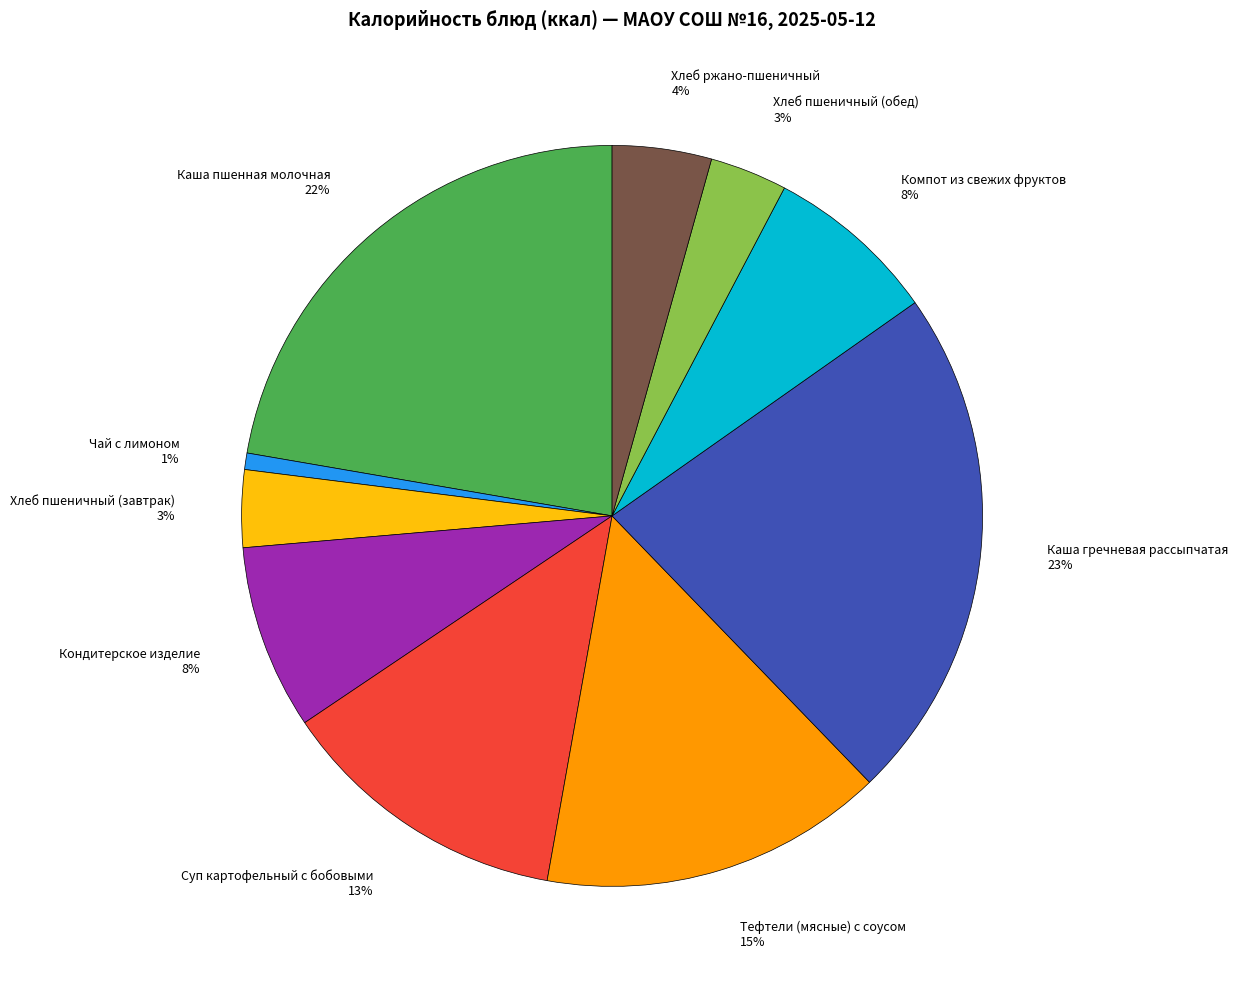

Is Каша пшенная молочная the majority of the pie?

No